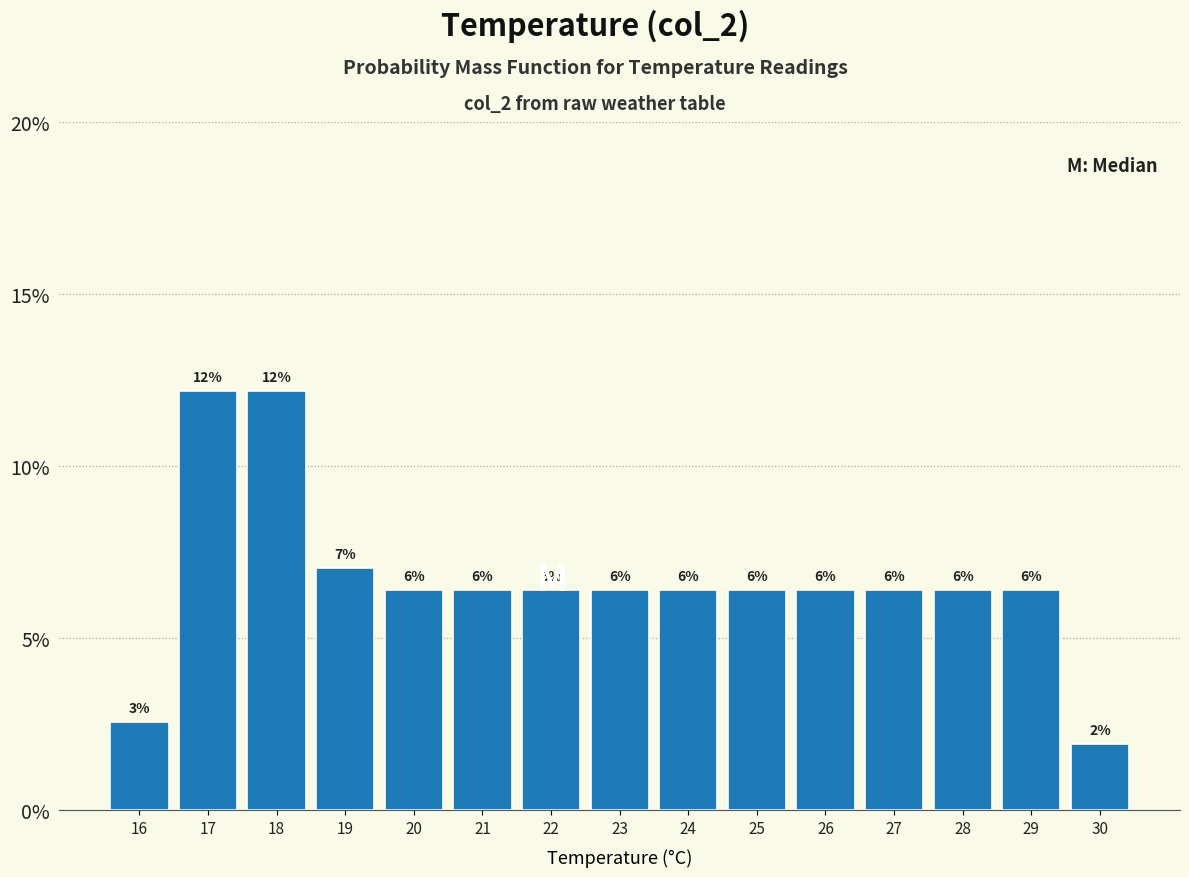

Does the chart contain any negative values?

No